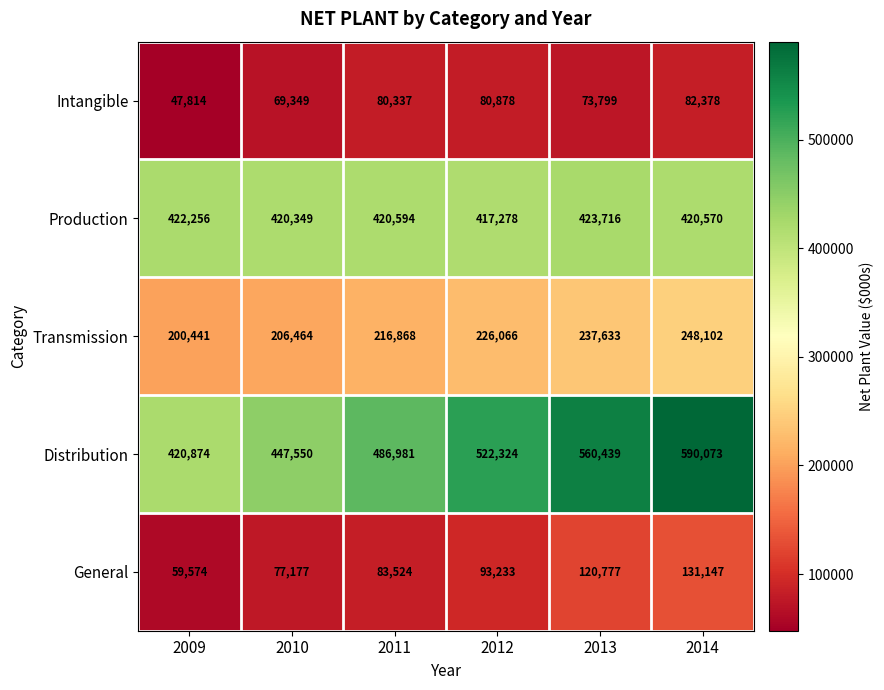

Count the Distribution values in the range 447550 to 560439.

4